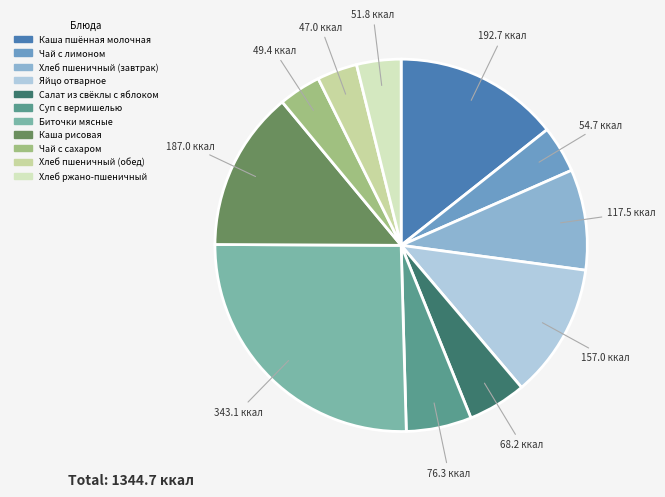

How many segments does this pie chart have?

11